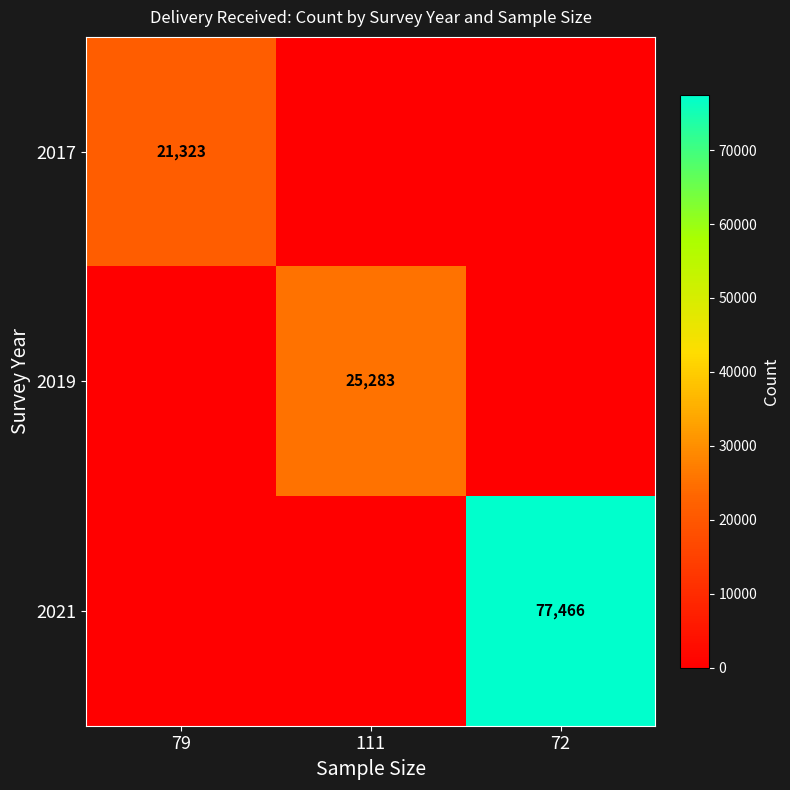

The value of 2017 at 79 is 6691. True or false?

False